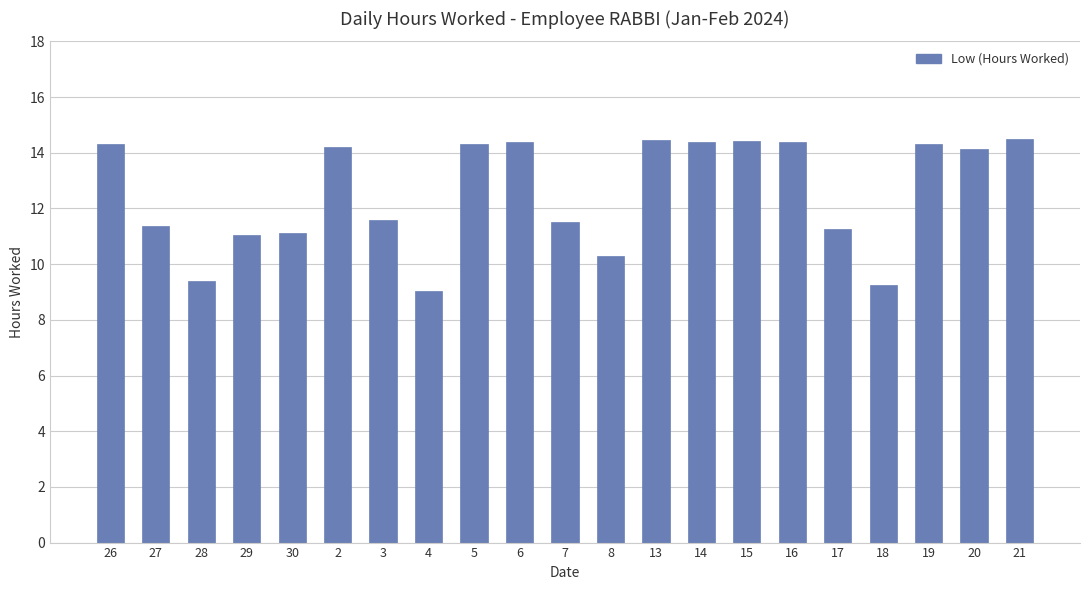

What position from the left is 8?

12